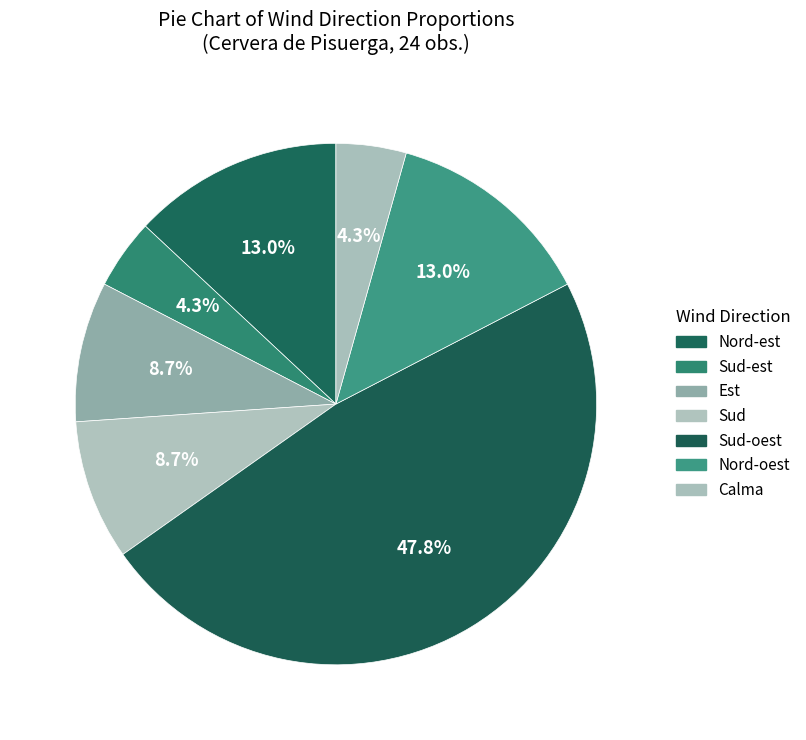

How many slices are in this pie chart?

7